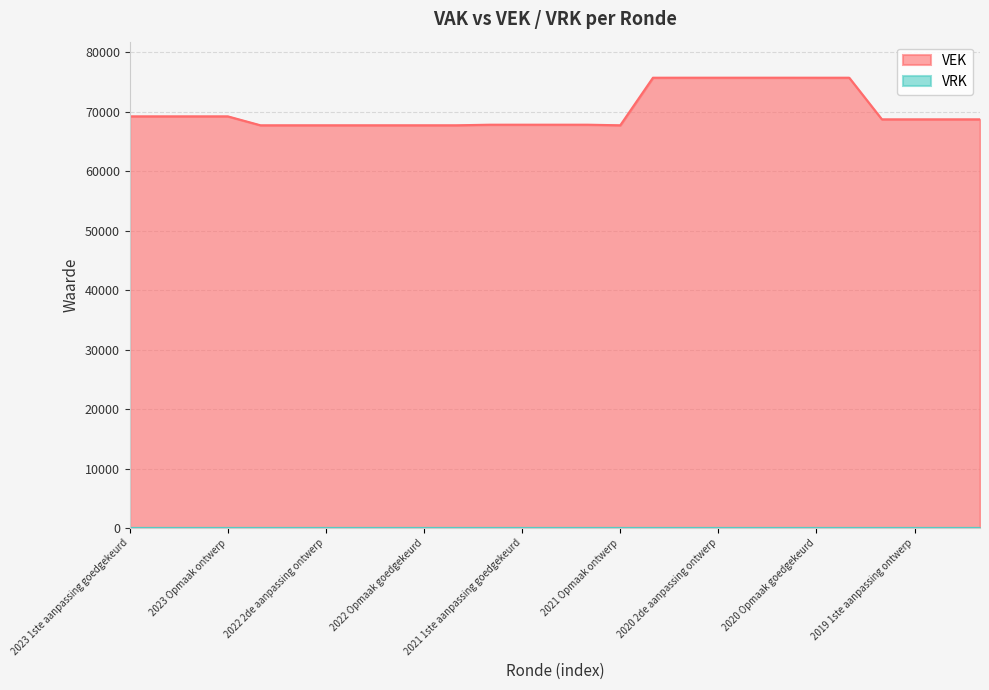

Which series has the largest total across all categories?

VEK